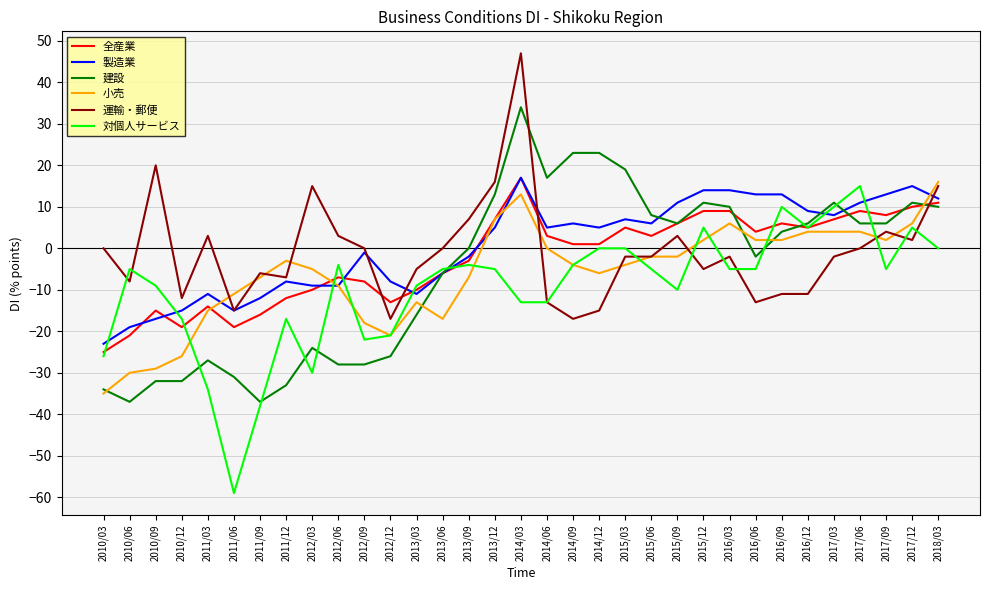

After their last crossing, which series has the higher values: 運輸・郵便 or 小売?

小売